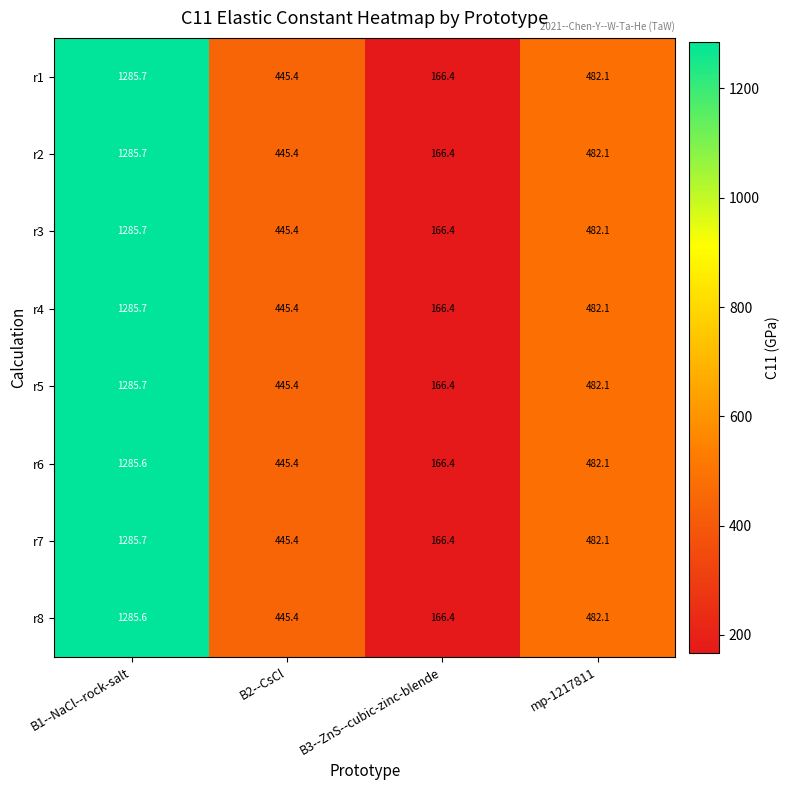

What is the lowest value of the r8 series?

166.4